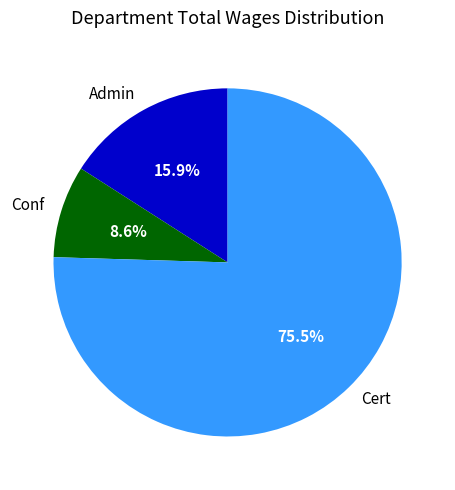

Is there any slice that represents more than half of the pie?

Yes